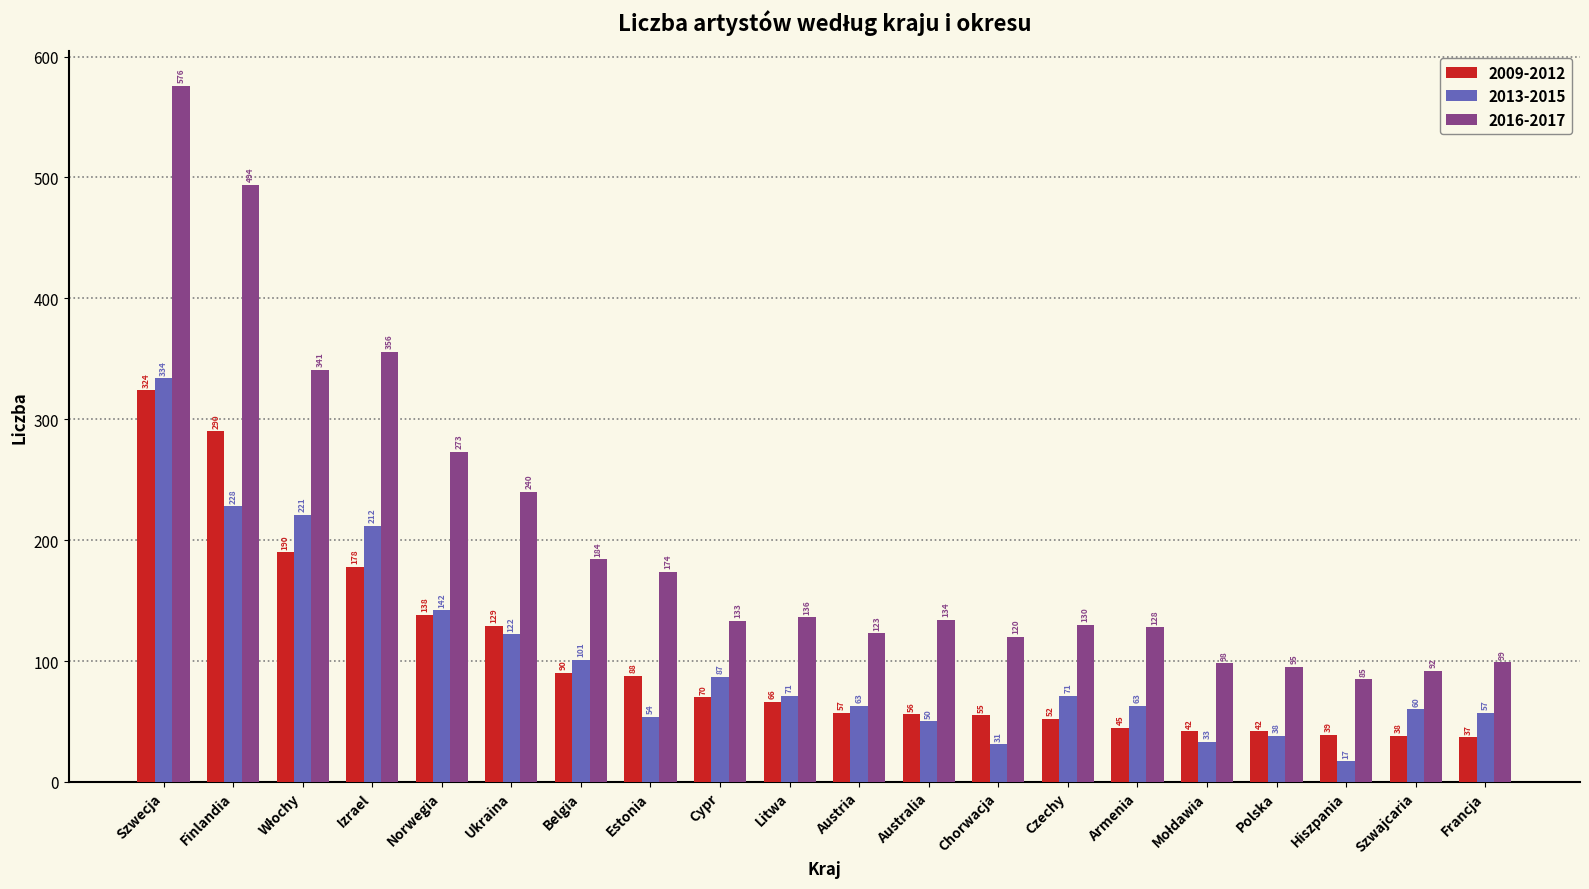

What is the maximum value for 2013-2015?

334